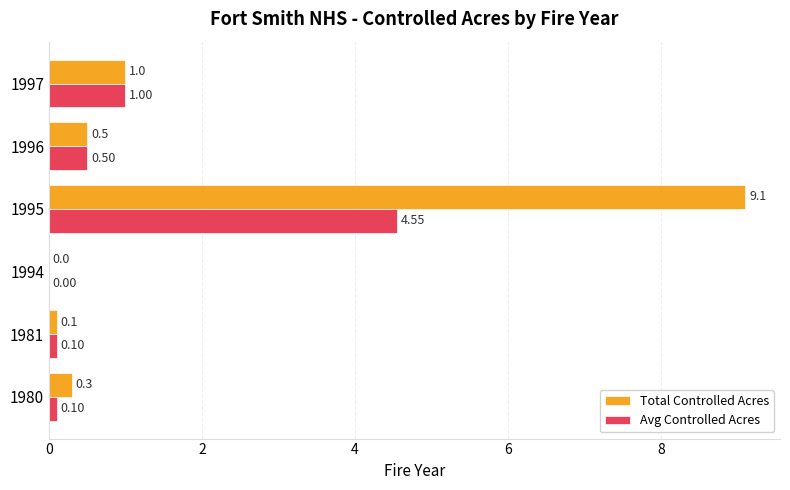

Which series has the largest total across all categories?

Total Controlled Acres